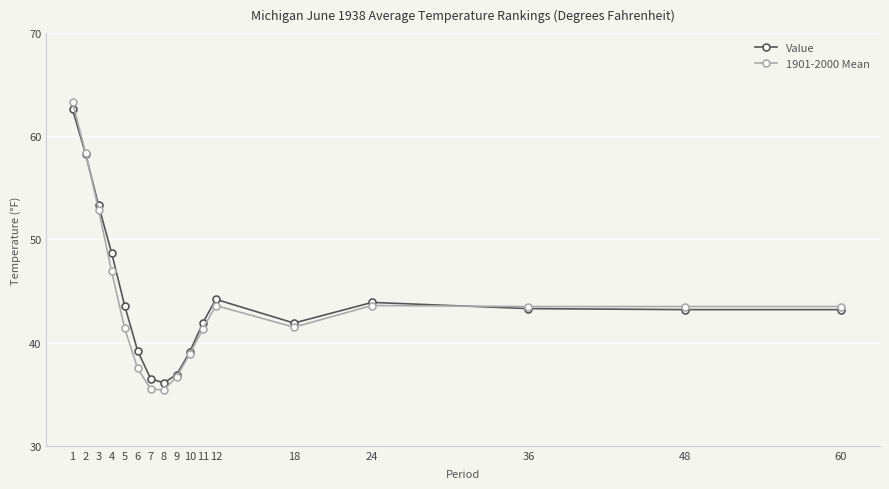

What is the highest value of the Value series?

62.6